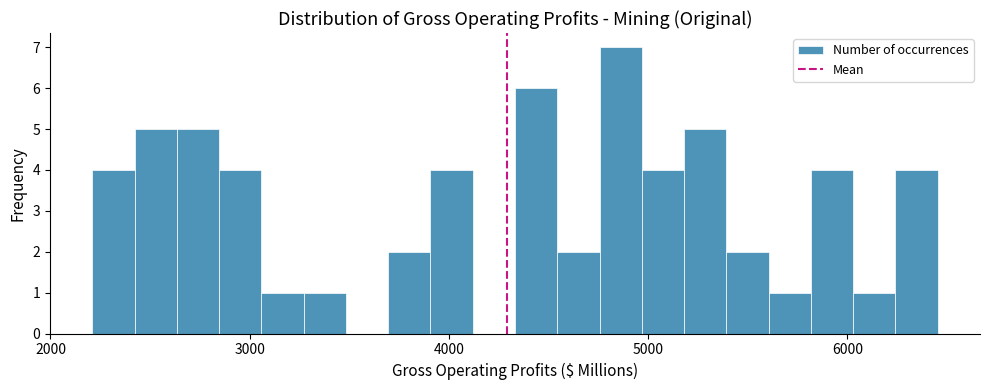

Read against the x-axis, roughly where is the centre of the tallest bar?

4900